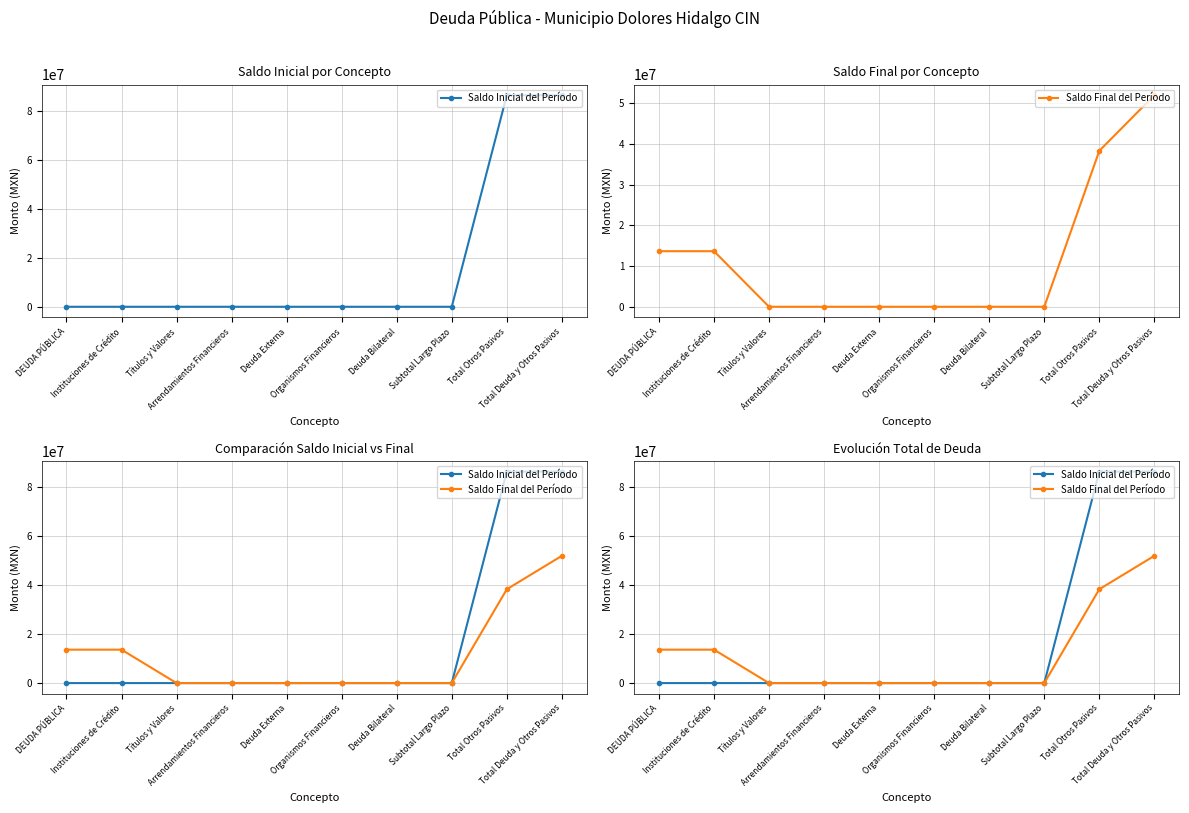

Reading left to right, list all the values displayed in this chart.

Saldo Inicial del Período: DEUDA PÚBLICA=0.0	Instituciones de Crédito=0.0	Títulos y Valores=0.0	Arrendamientos Financieros=0.0	Deuda Externa=0.0	Organismos Financieros=0.0	Deuda Bilateral=0.0	Subtotal Largo Plazo=0.0	Total Otros Pasivos=86477939.8	Total Deuda y Otros Pasivos=86477939.8
Saldo Final del Período: DEUDA PÚBLICA=13666664.0	Instituciones de Crédito=13666664.0	Títulos y Valores=0.0	Arrendamientos Financieros=0.0	Deuda Externa=0.0	Organismos Financieros=0.0	Deuda Bilateral=0.0	Subtotal Largo Plazo=0.0	Total Otros Pasivos=38358744.3	Total Deuda y Otros Pasivos=52025408.3